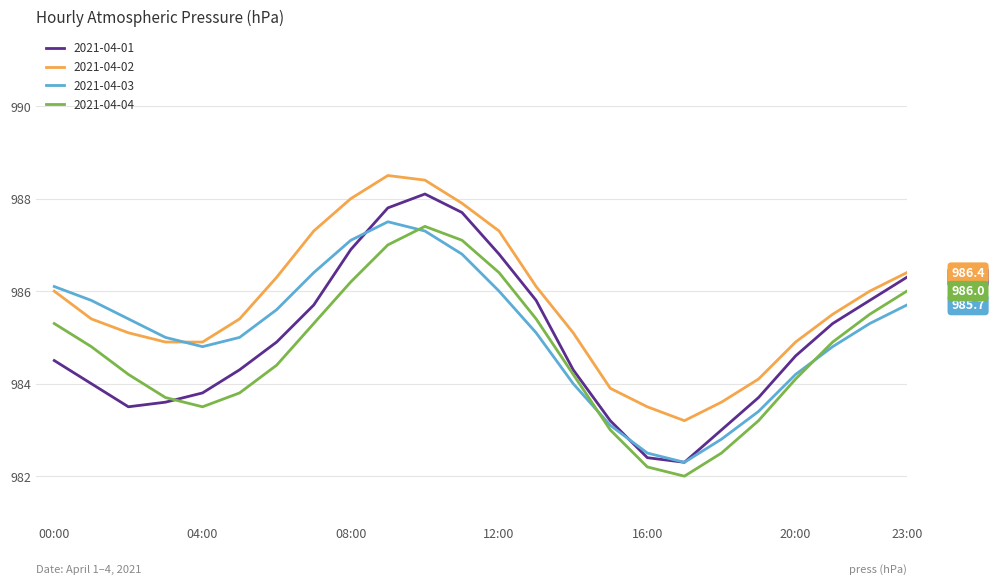

Which series has the largest total across all categories?

2021-04-02